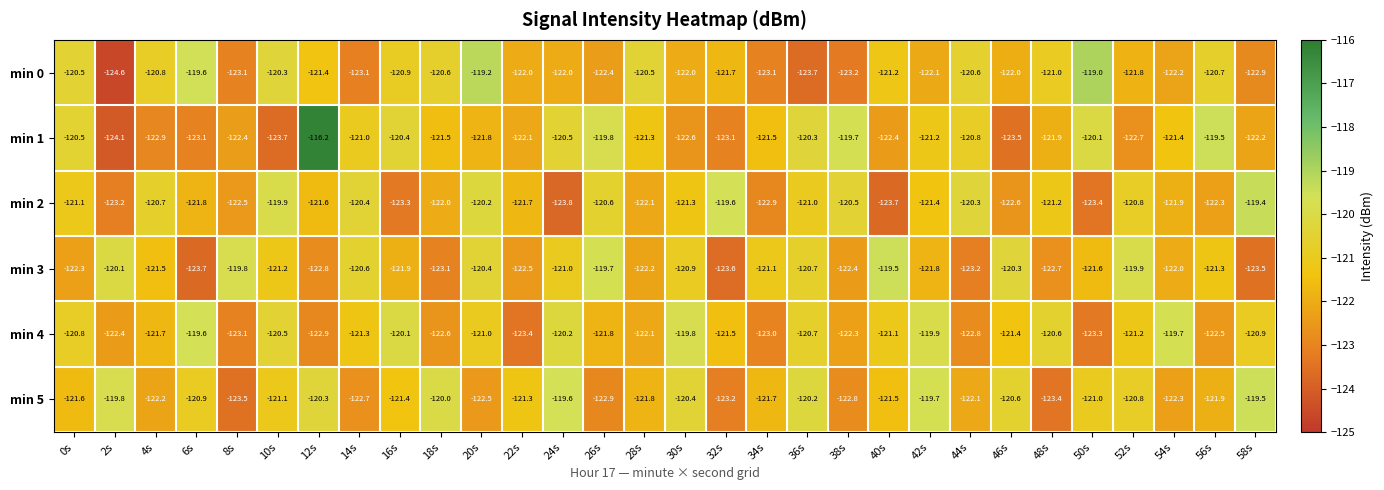

What is the total value across all series at 56s?

-728.2